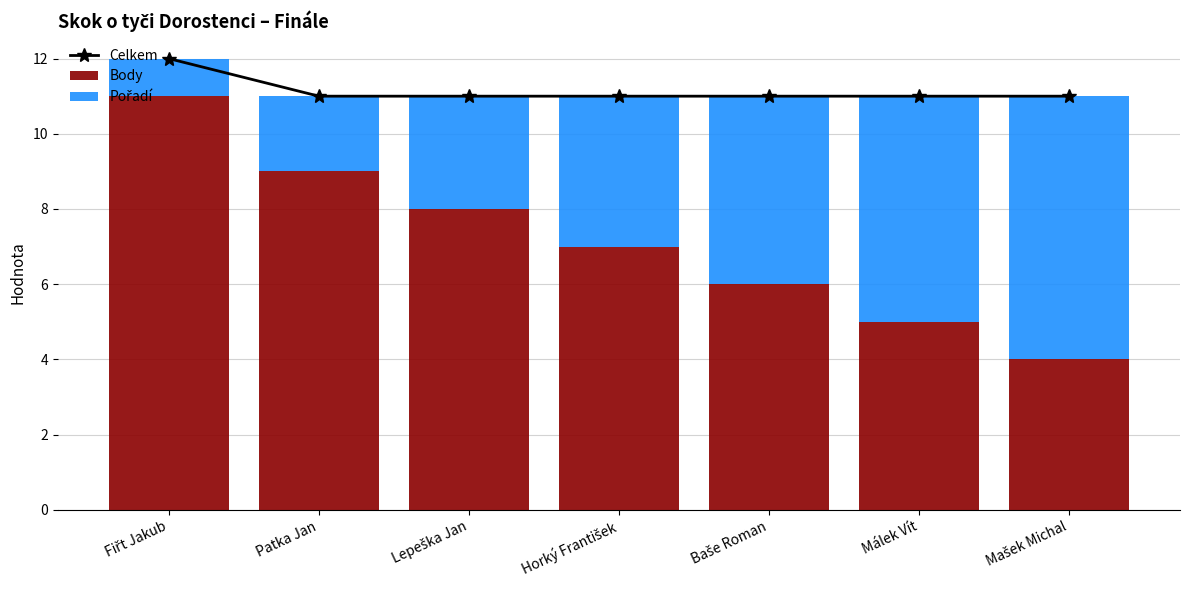

Which series has the largest total across all categories?

Celkem